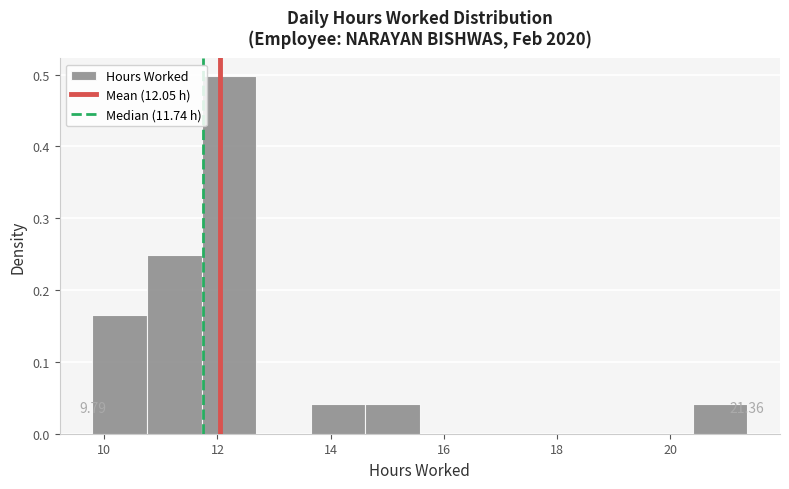

Which range on the x-axis has the tallest bar?

11.8 to 12.6